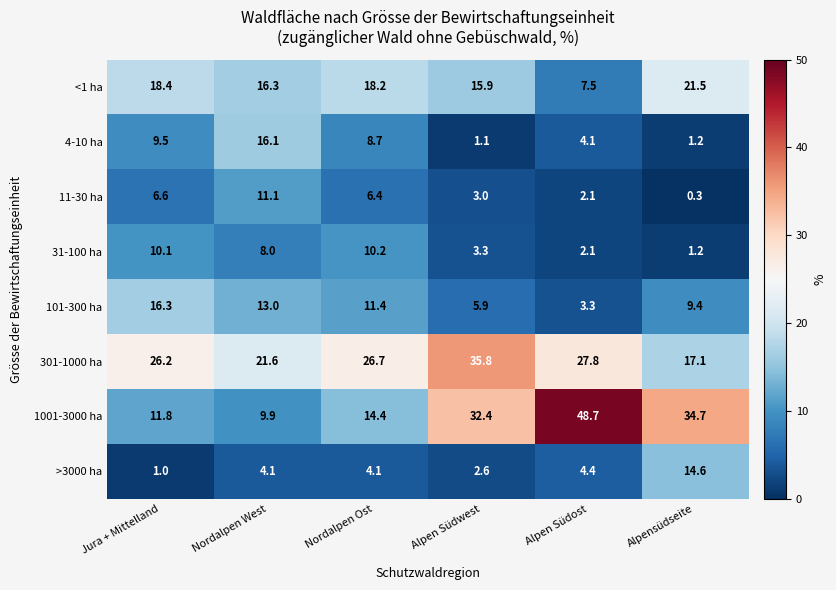

What is the lowest value of the 31-100 ha series?

1.2